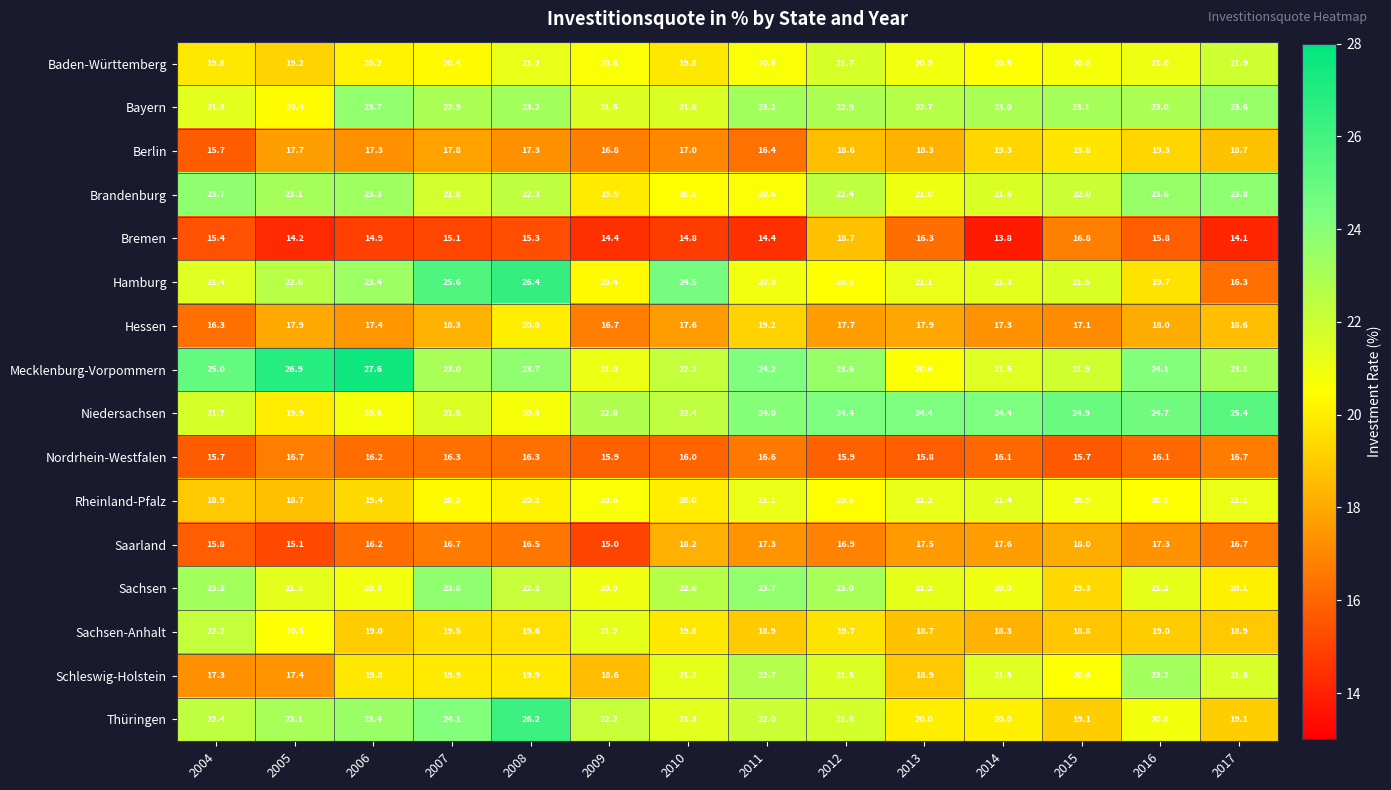

Where is Bremen nearest to the value 16?

2016